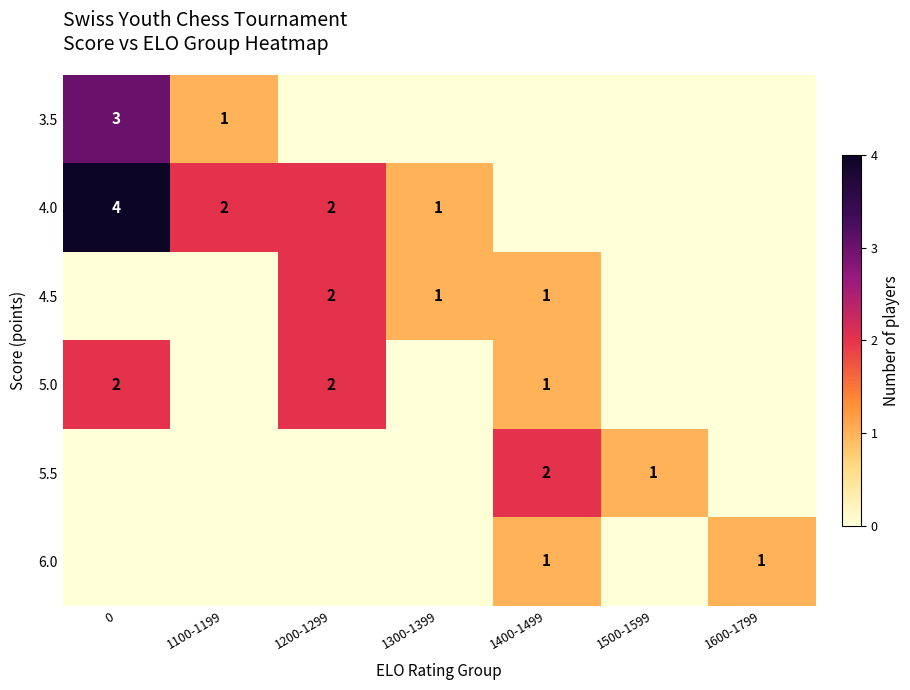

Which series has the largest total across all categories?

row_1